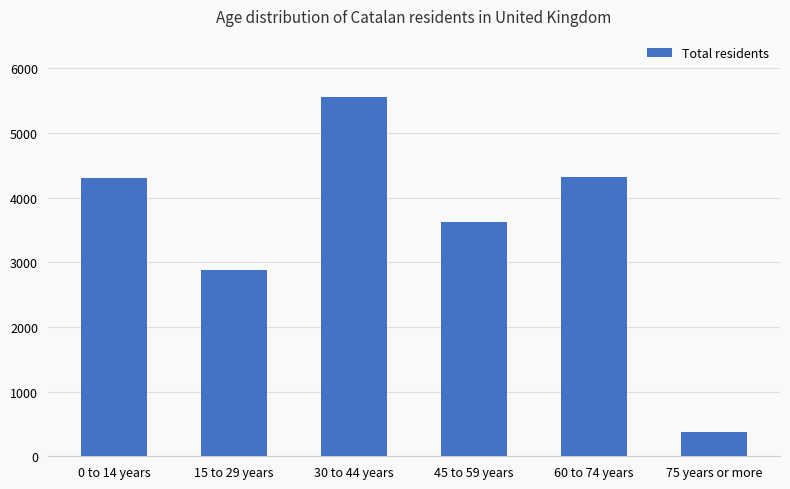

Does the chart contain stacked bars?

No